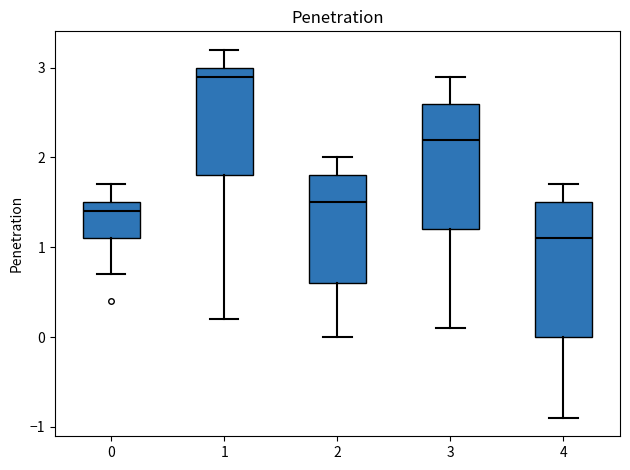

Reading left to right, read every box against the y-axis: the position of its median line, the range the box covers, and the ends of its whiskers. The values are not printed on the chart, so give them approximately, as read against the axis.

0: median 1.4, box 1.1 to 1.5, whiskers 0.7 to 1.7
1: median 2.9, box 1.8 to 3.0, whiskers 0.2 to 3.2
2: median 1.5, box 0.6 to 1.8, whiskers 0.0 to 2.0
3: median 2.2, box 1.2 to 2.6, whiskers 0.1 to 2.9
4: median 1.1, box 0.0 to 1.5, whiskers -0.9 to 1.7